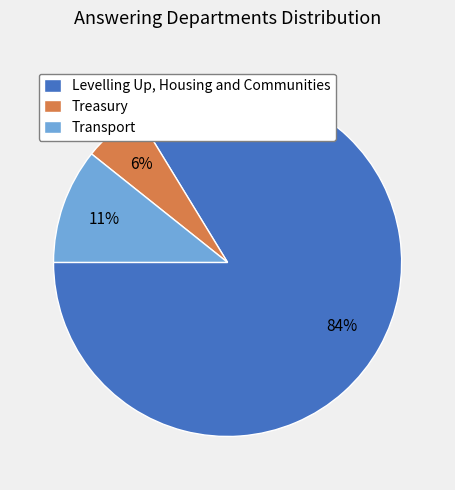

The Treasury slice represents 6% of the pie. True or false?

True